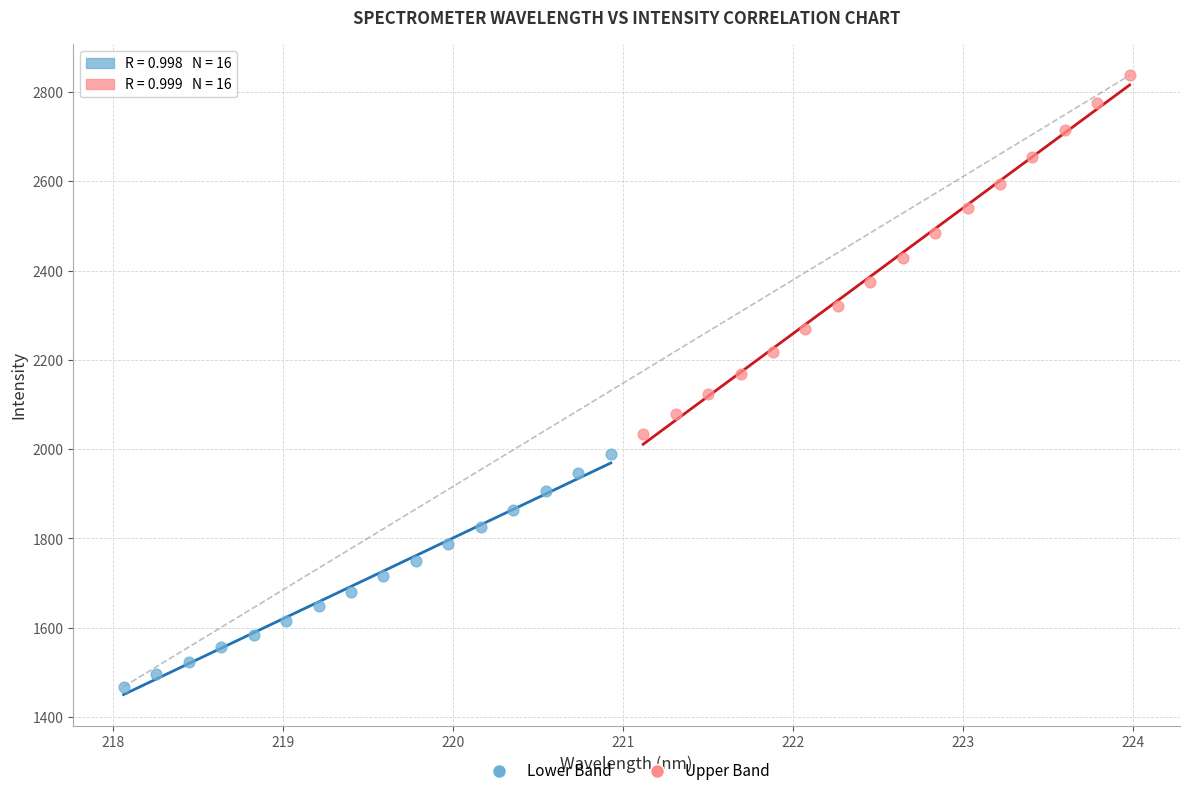

Which series reaches the maximum Y coordinate?

Upper Band